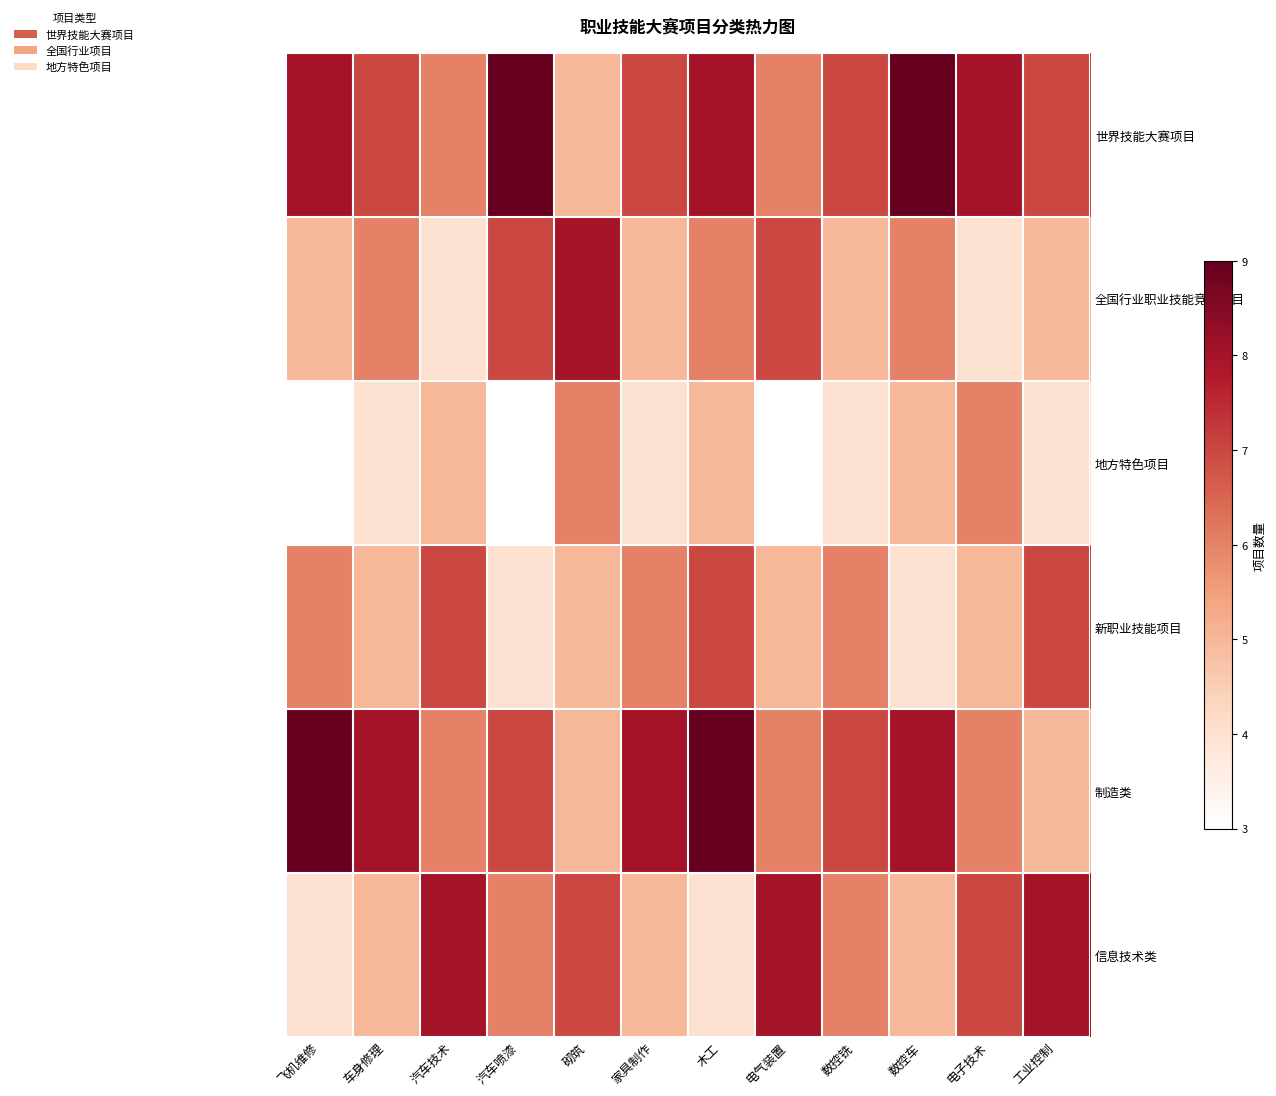

Between 汽车喷漆 and 砌筑, which series saw the biggest shift?

世界技能大赛项目